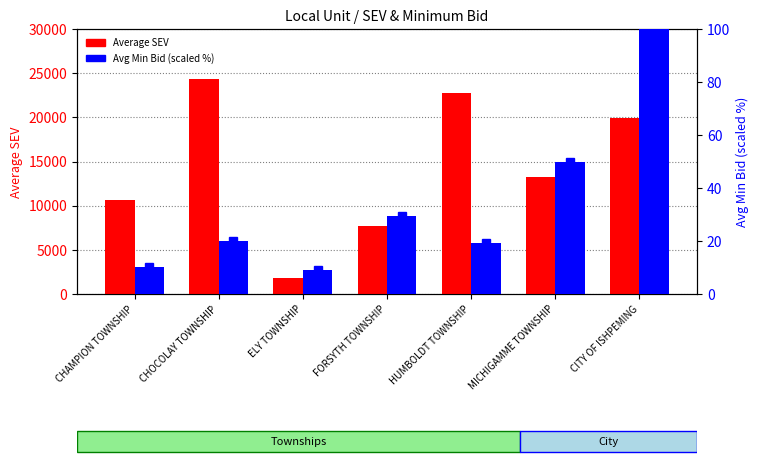

Reading left to right, transcribe all the data shown in this chart.

Average SEV: CHAMPION TOWNSHIP=10650.0	CHOCOLAY TOWNSHIP=24300.0	ELY TOWNSHIP=1800.0	FORSYTH TOWNSHIP=7750.0	HUMBOLDT TOWNSHIP=22750.0	MICHIGAMME TOWNSHIP=13300.0	CITY OF ISHPEMING=19964.0
Avg Min Bid (scaled %): CHAMPION TOWNSHIP=10.2	CHOCOLAY TOWNSHIP=20.2	ELY TOWNSHIP=9.1	FORSYTH TOWNSHIP=29.6	HUMBOLDT TOWNSHIP=19.3	MICHIGAMME TOWNSHIP=49.8	CITY OF ISHPEMING=100.0